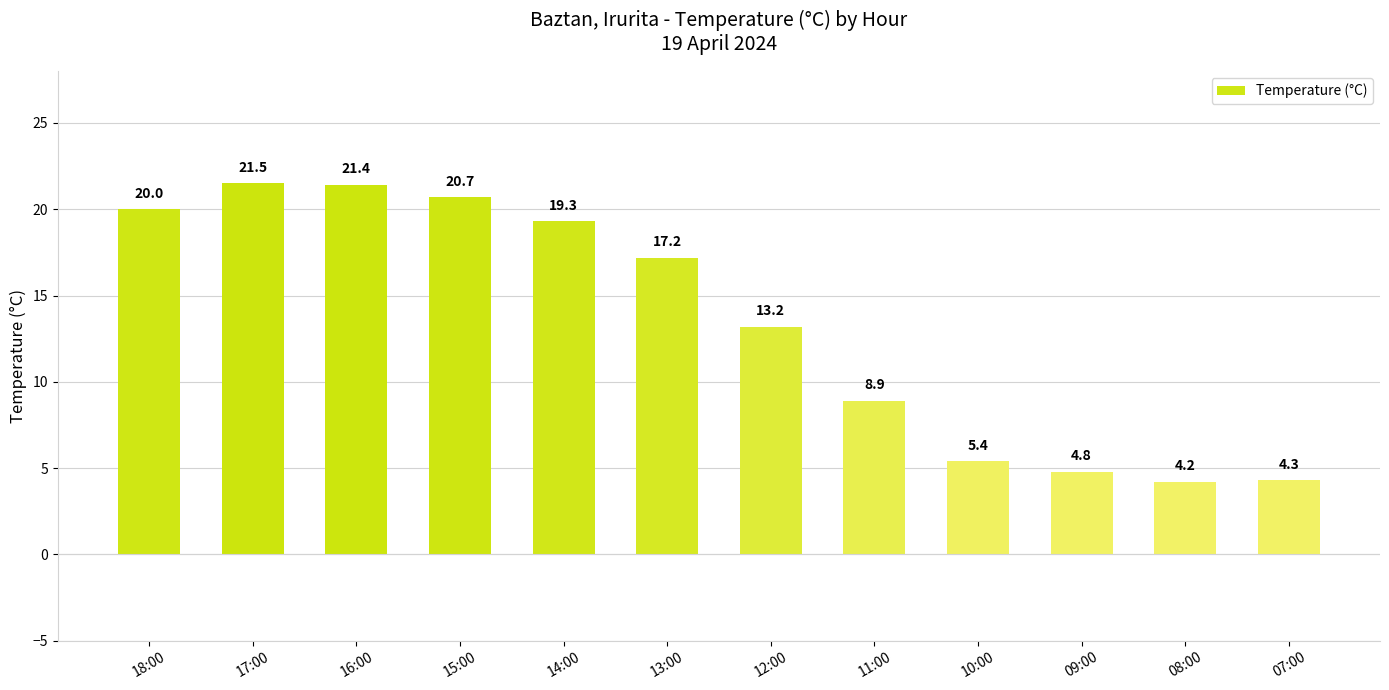

Reading left to right, transcribe all the data shown in this chart.

20.0	21.5	21.4	20.7	19.3	17.2	13.2	8.9	5.4	4.8	4.2	4.3